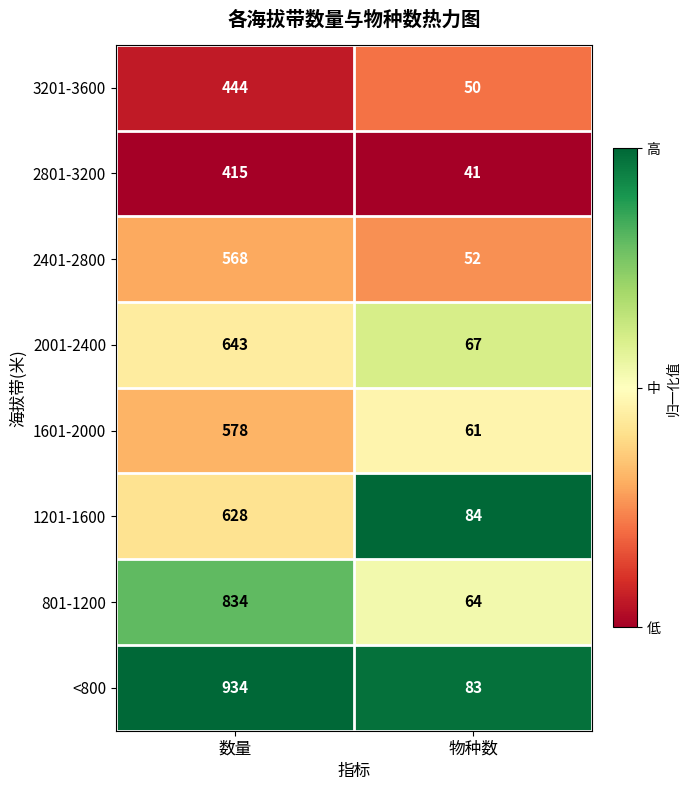

The value of 2001-2400 at 物种数 is 67. True or false?

True